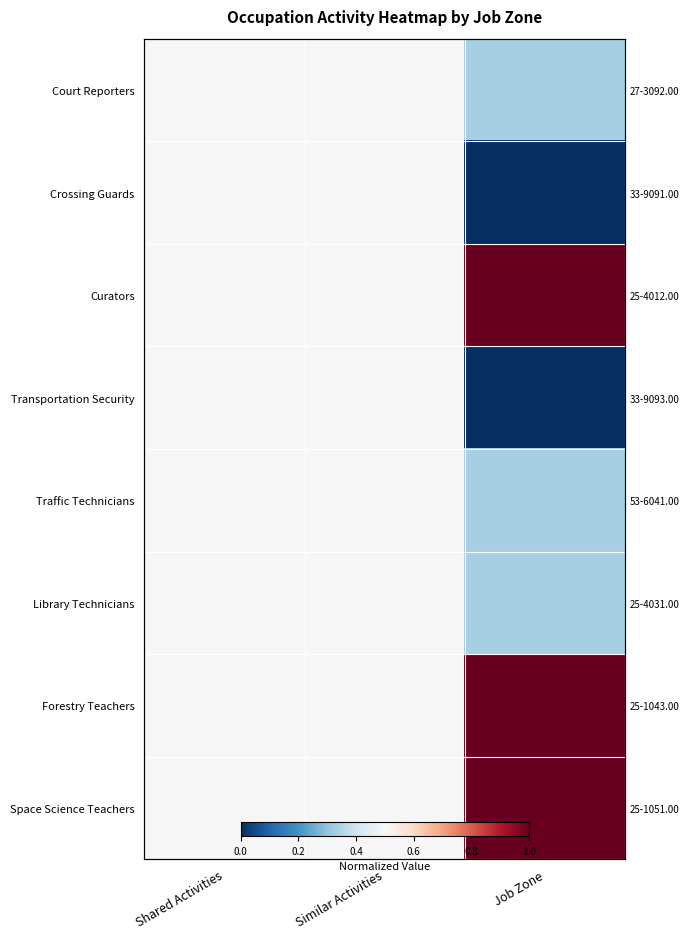

The Space Science Teachers series shows 0.5 at Shared Activities. True or false?

True